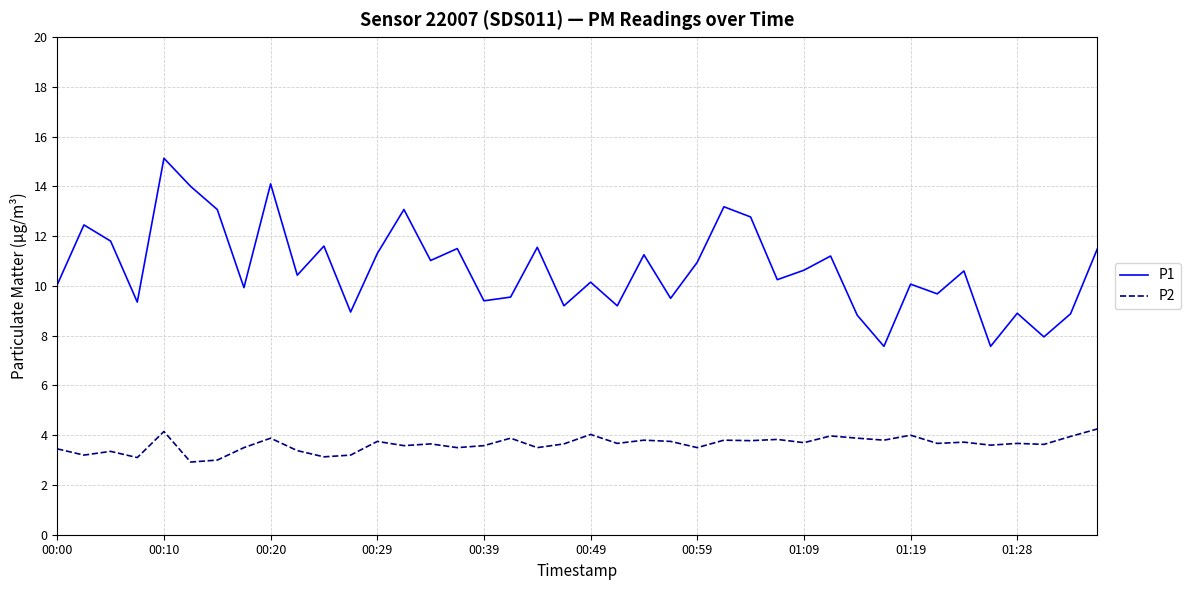

What is the average value of the P1 series?

10.7